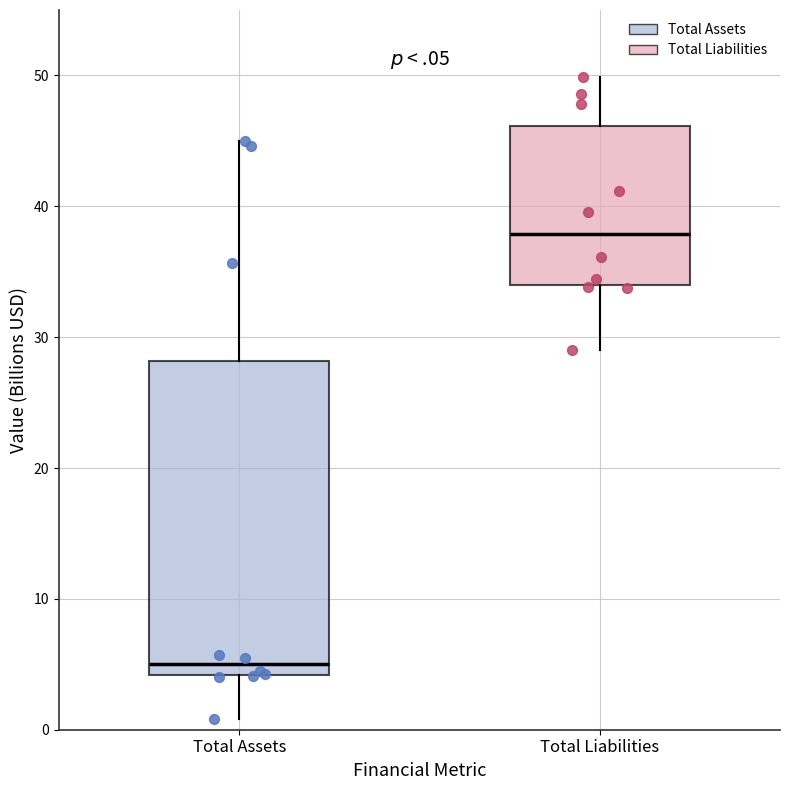

Reading left to right, read every box against the y-axis: the position of its median line, the range the box covers, and the ends of its whiskers. The values are not printed on the chart, so give them approximately, as read against the axis.

Total Assets: median 5, box 4 to 28, whiskers 1 to 45
Total Liabilities: median 38, box 34 to 46, whiskers 29 to 50